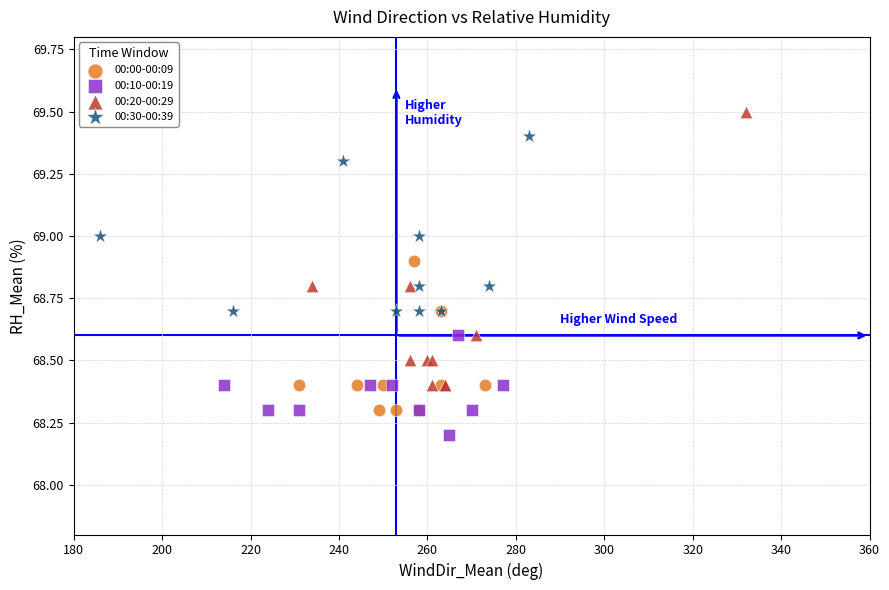

Which series contains the highest Y value?

00:20-00:29